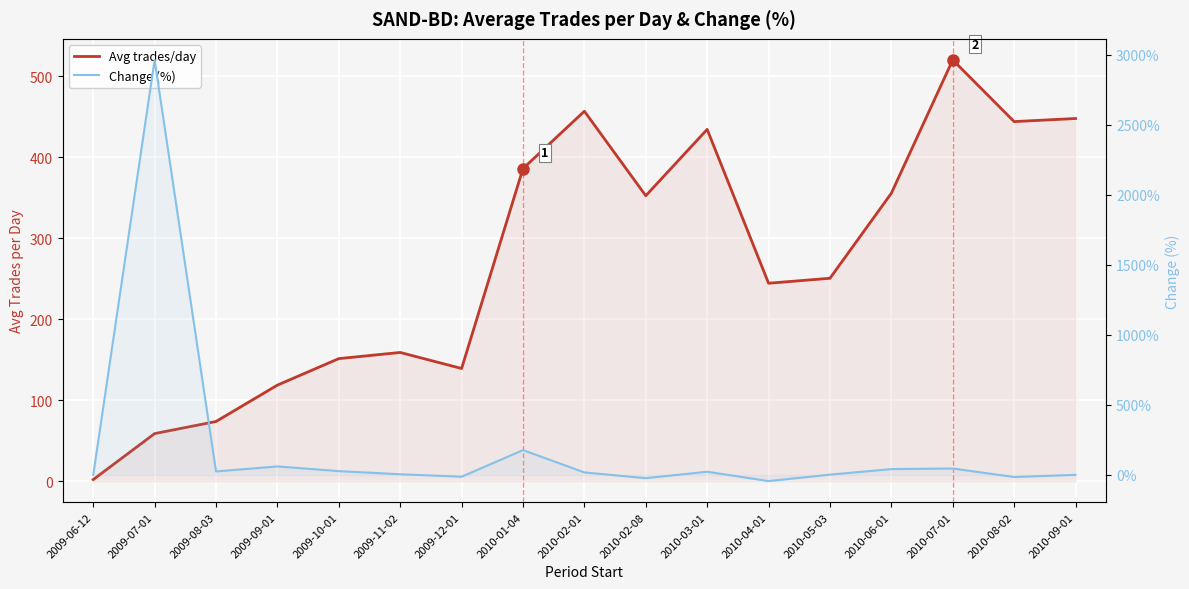

At which label does Change (%) reach its minimum?

2010-04-01